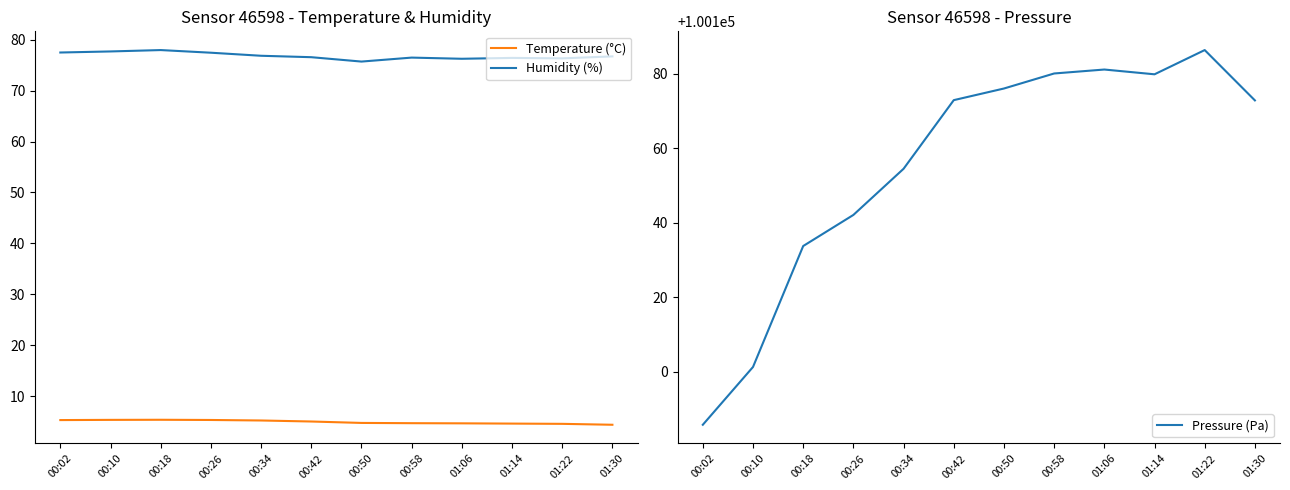

How many interior local peaks does the Pressure (Pa) series have?

2